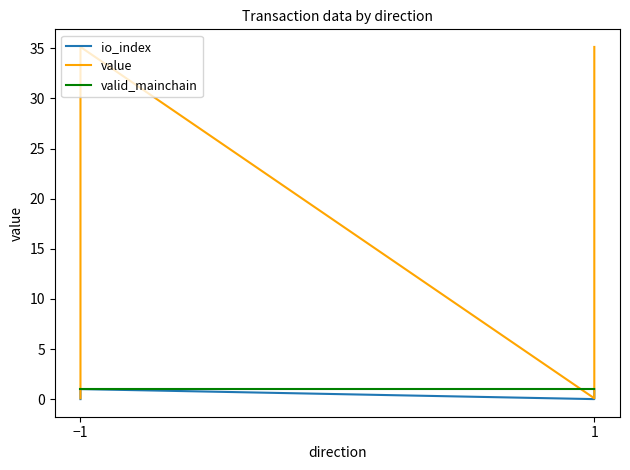

How many lines are shown in the chart?

3